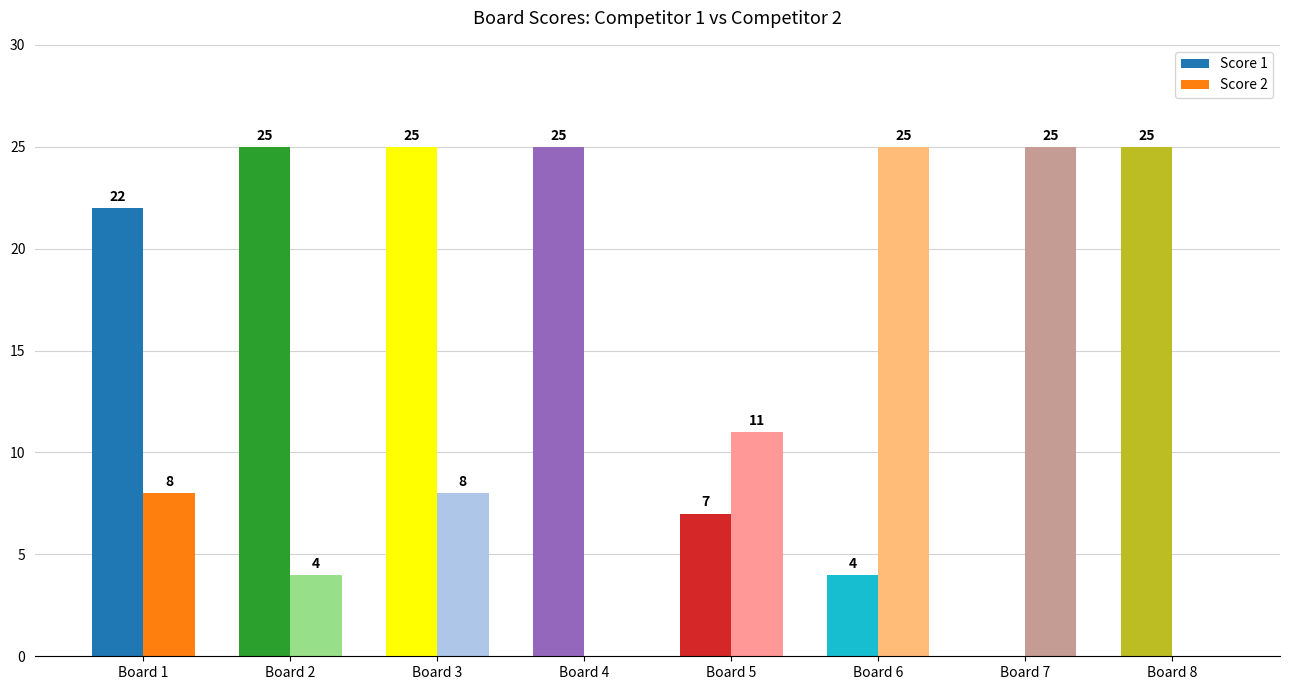

What are all the series names shown in the legend?

Score 1, Score 2